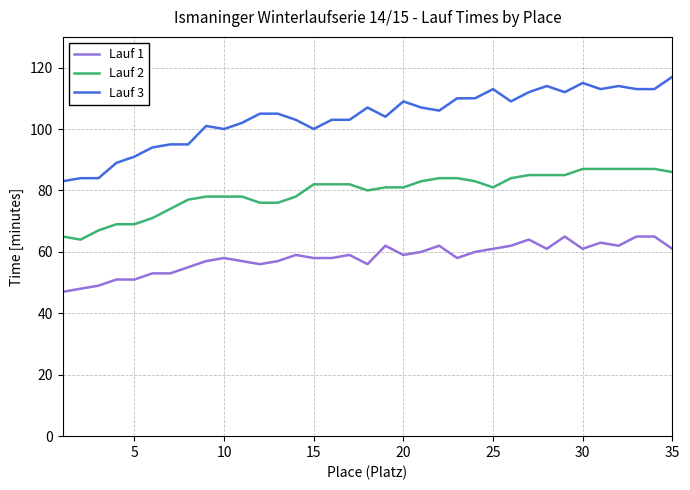

List the series in order of their peak value, highest first.

Lauf 3, Lauf 2, Lauf 1